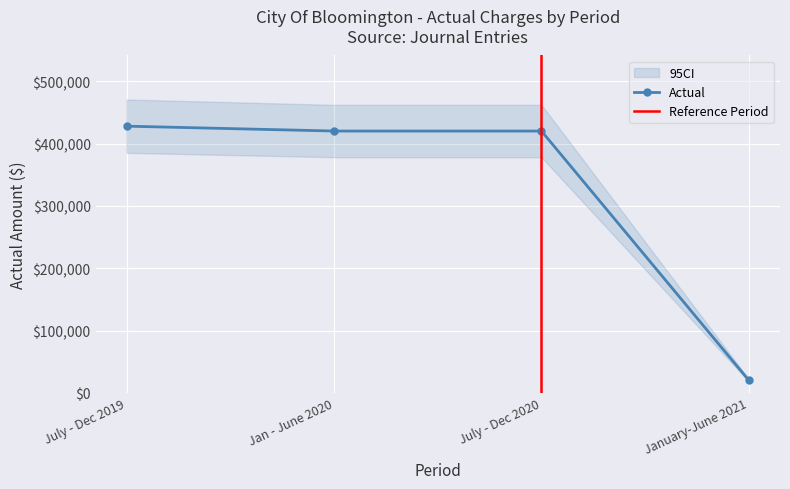

What is the label of the 4th point from the left?

January-June 2021